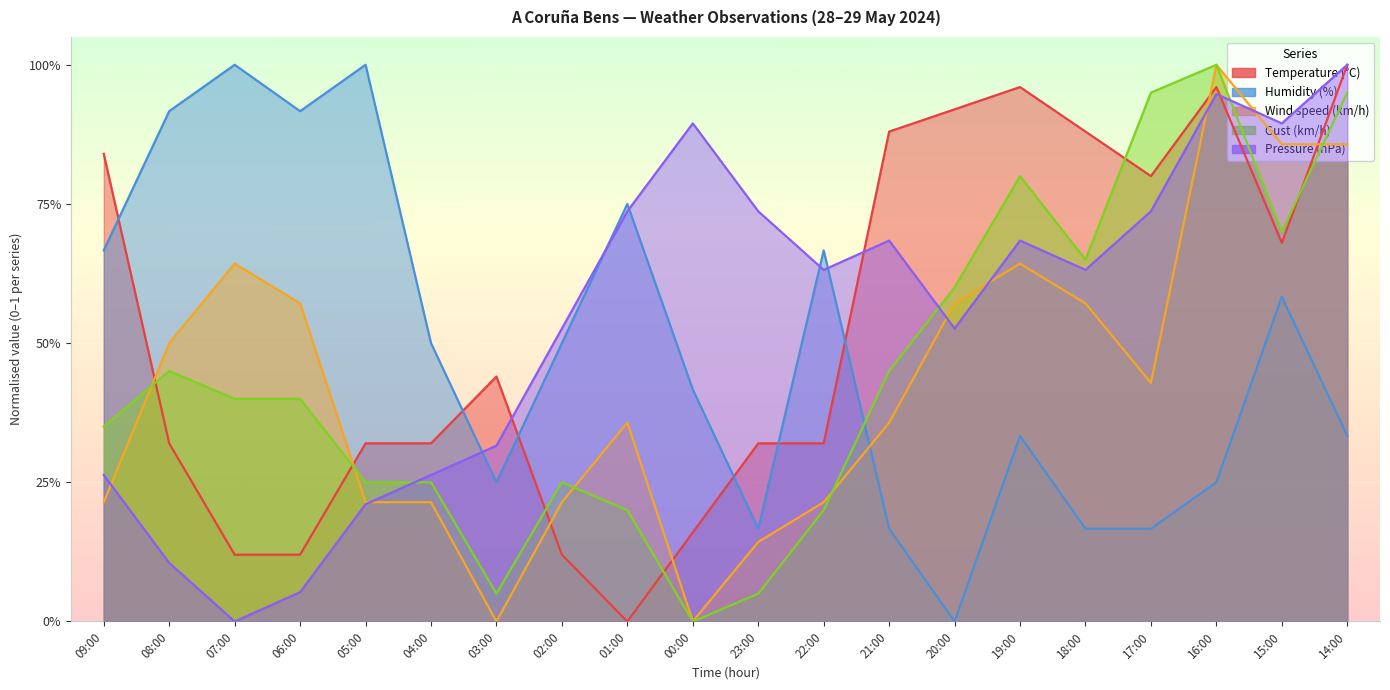

How many series are shown in this chart?

5